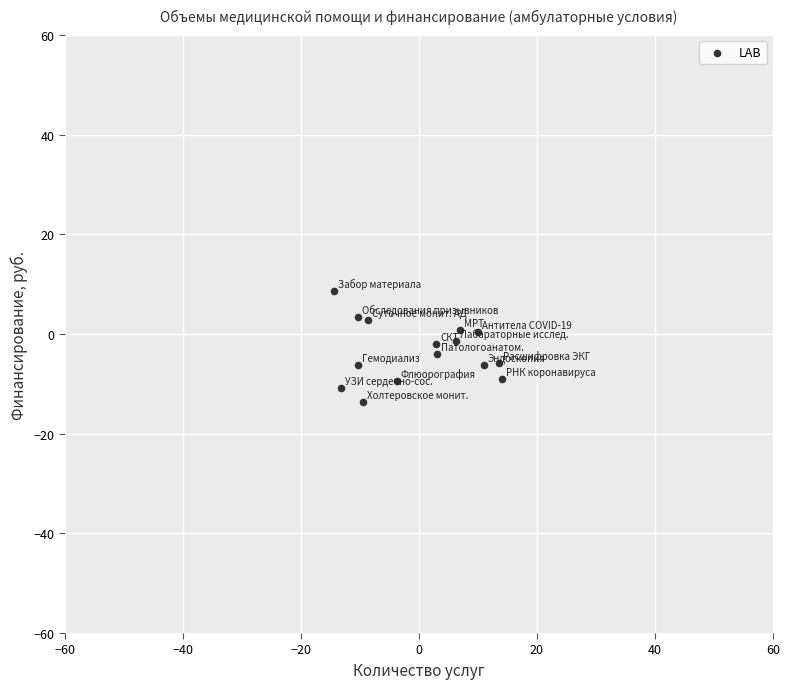

What is the range of X values (max minus min)?

28.5